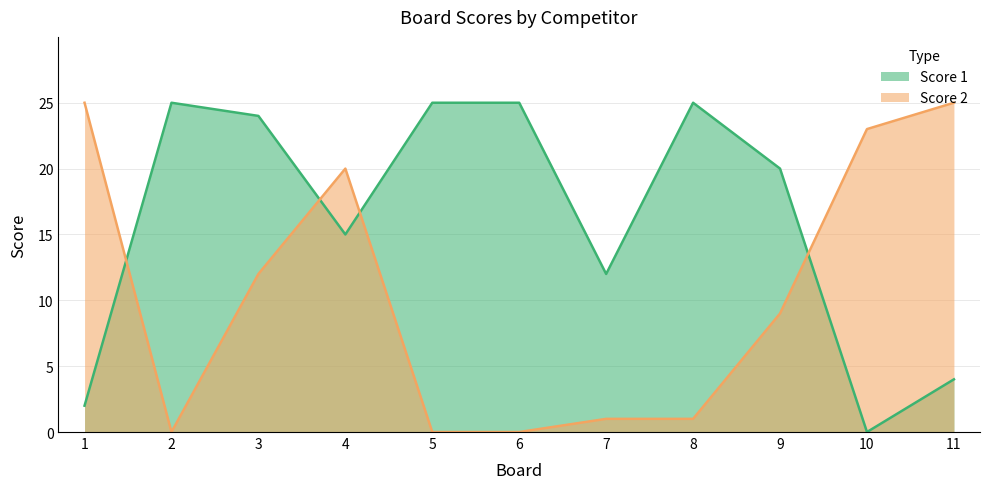

What is the spread (max minus min) of values at 10?

23